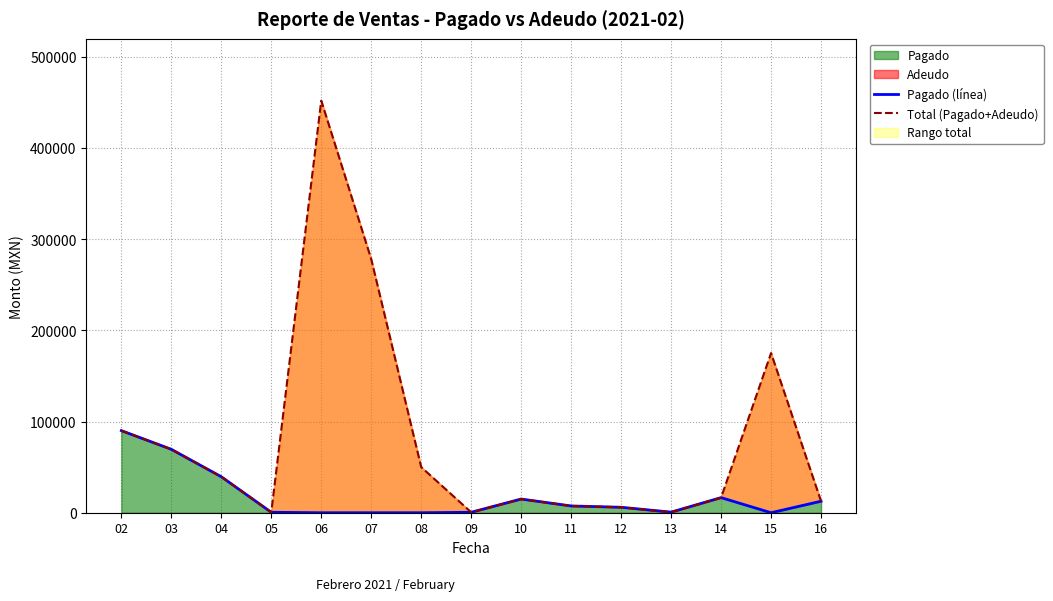

Rank the series by their maximum value, from highest to lowest.

Total (Pagado+Adeudo), Pagado (línea)